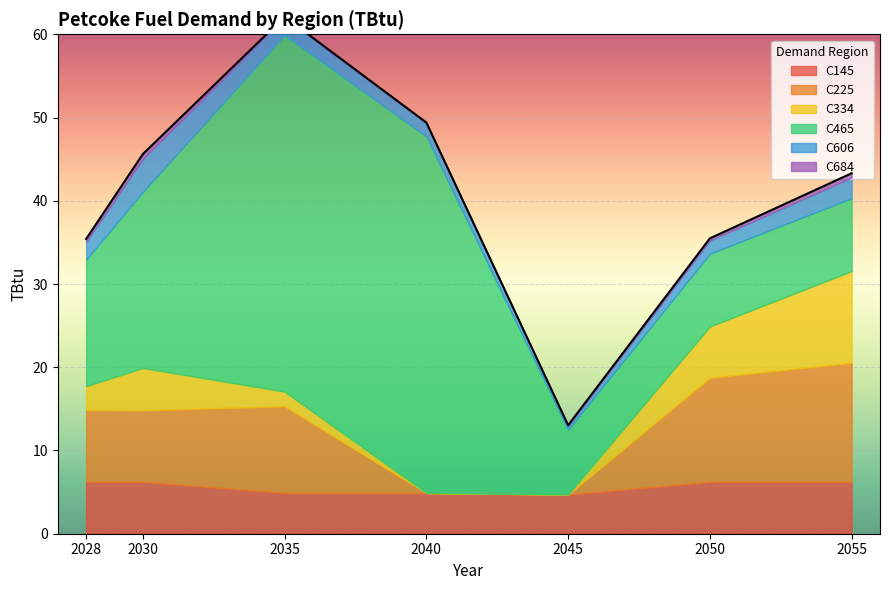

What are all the series names shown in the legend?

C145, C225, C334, C465, C606, C684